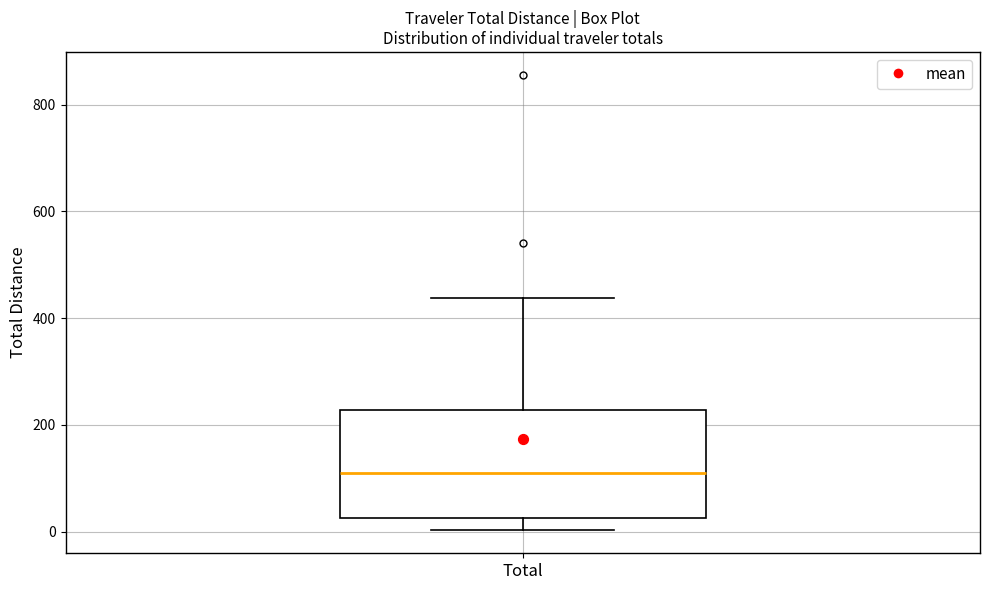

Transcribe this box plot: give where the median line is, the range the box spans, and where the two whiskers end, as read against the y-axis. The values are not printed on the chart, so give them approximately, as read against the axis.

median 100, box 20 to 220, whiskers 0 to 440